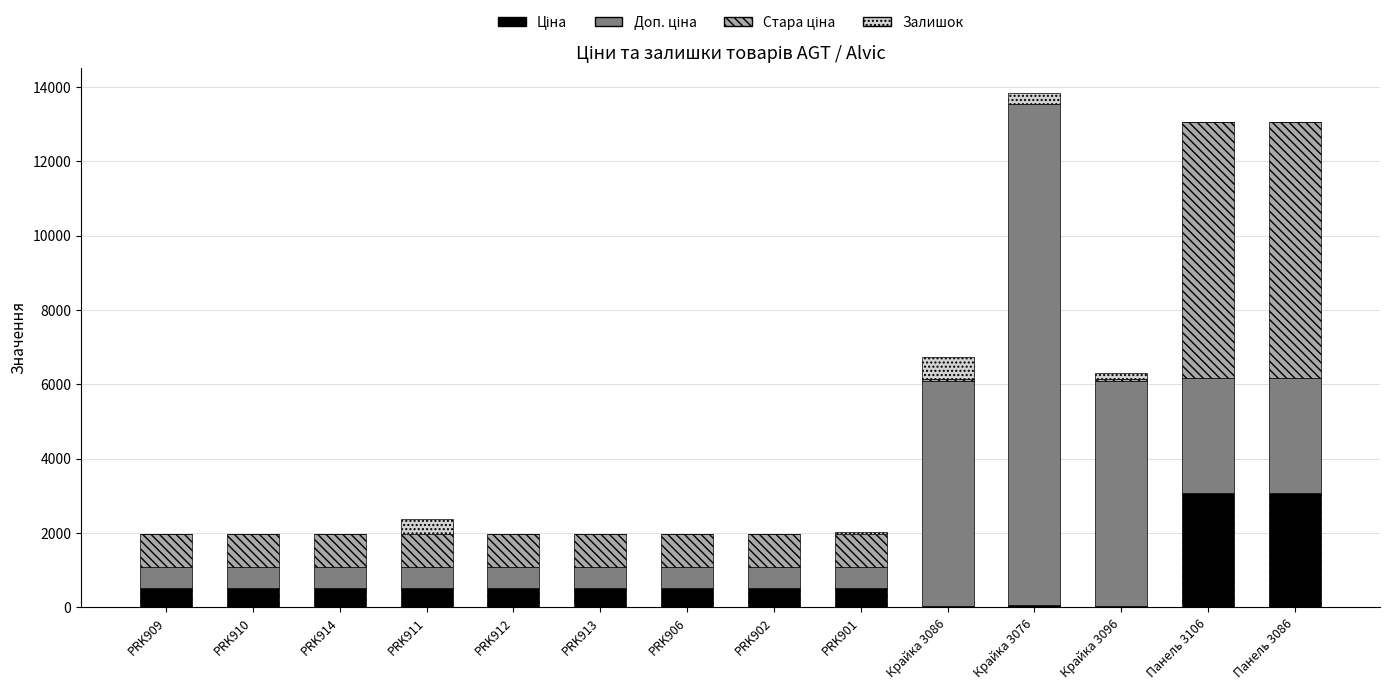

Are the bars horizontal?

No